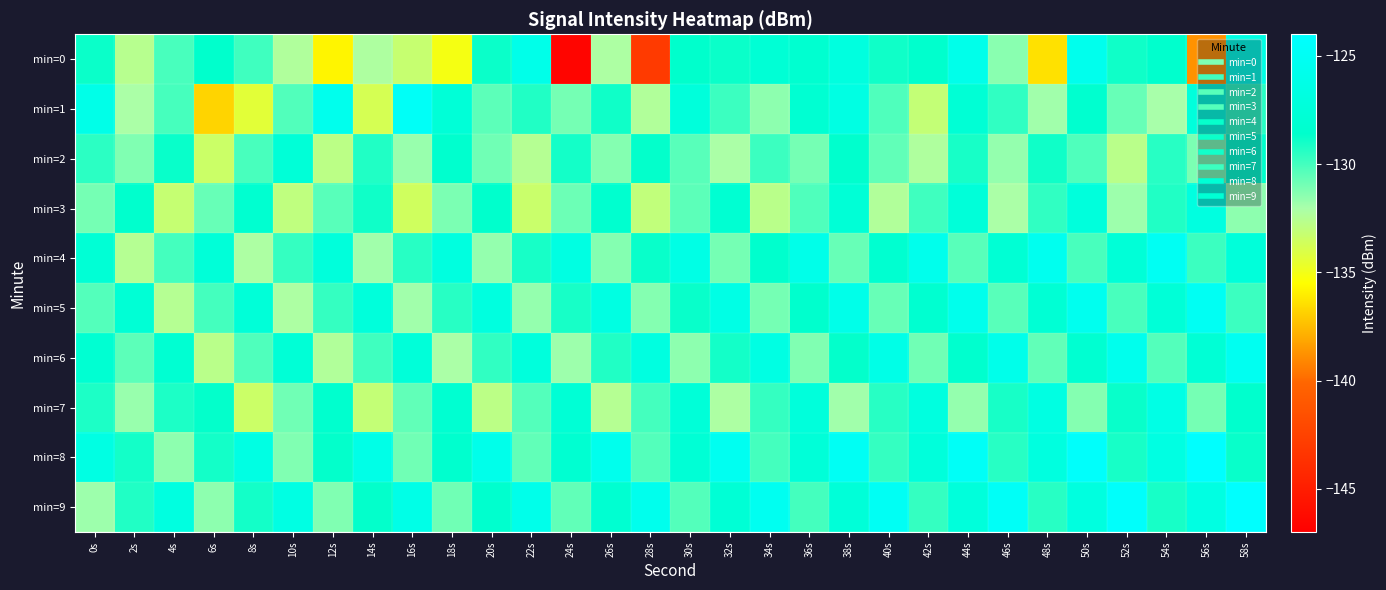

At 22s, list the series in order from smallest to largest.

min=3, min=2, min=5, min=8, min=7, min=1, min=4, min=6, min=0, min=9